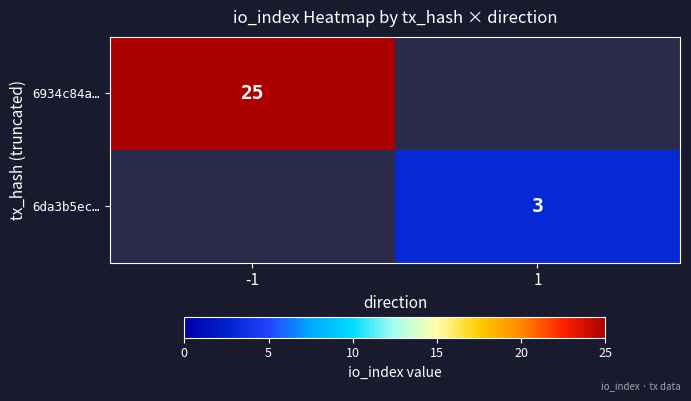

How many data points does each series have?

2